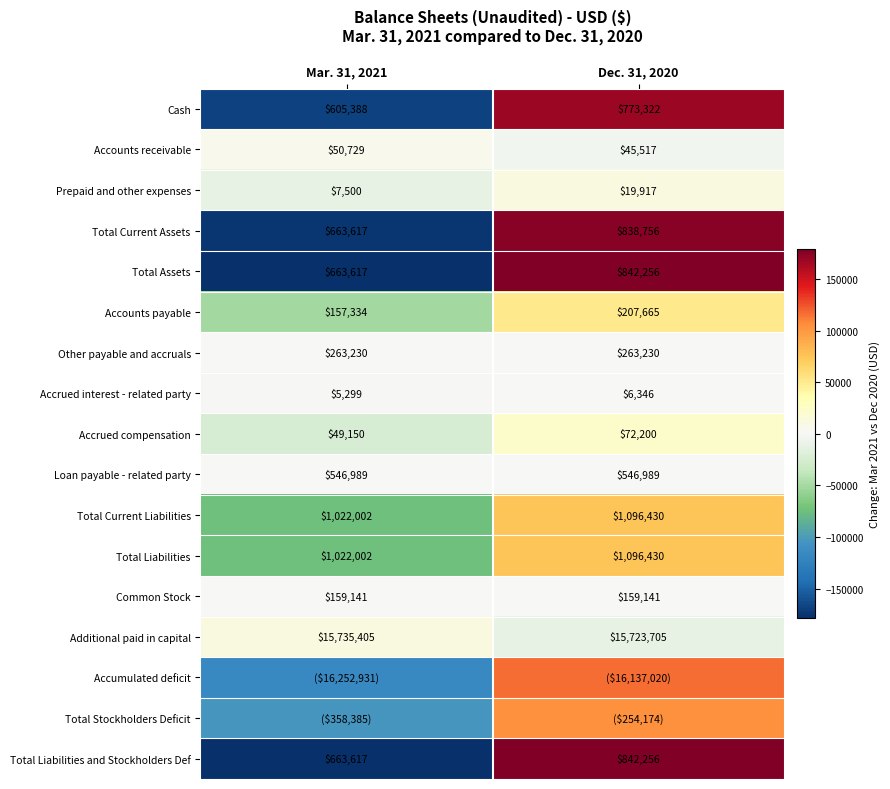

How many series are shown in this chart?

17